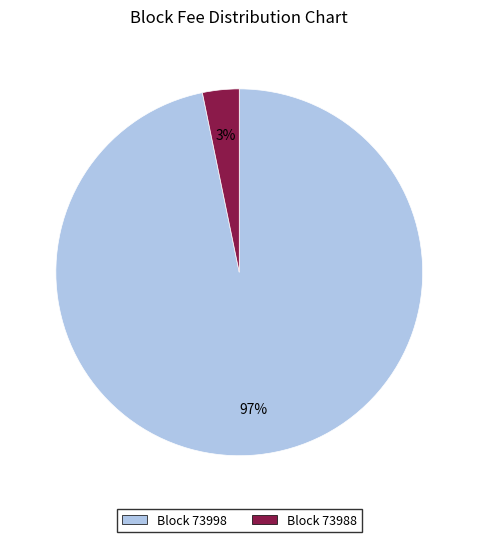

To the nearest percent, what is the average slice percentage?

50%